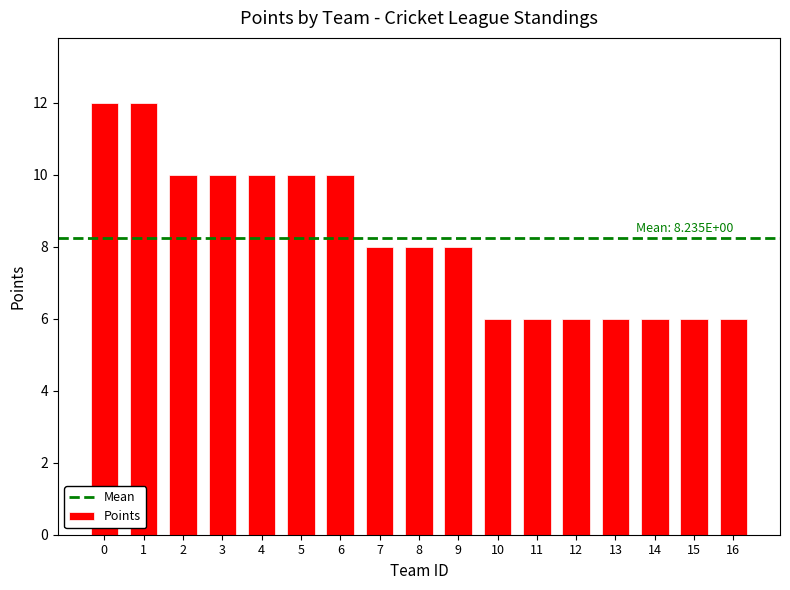

How many values are between 6 and 10?

15